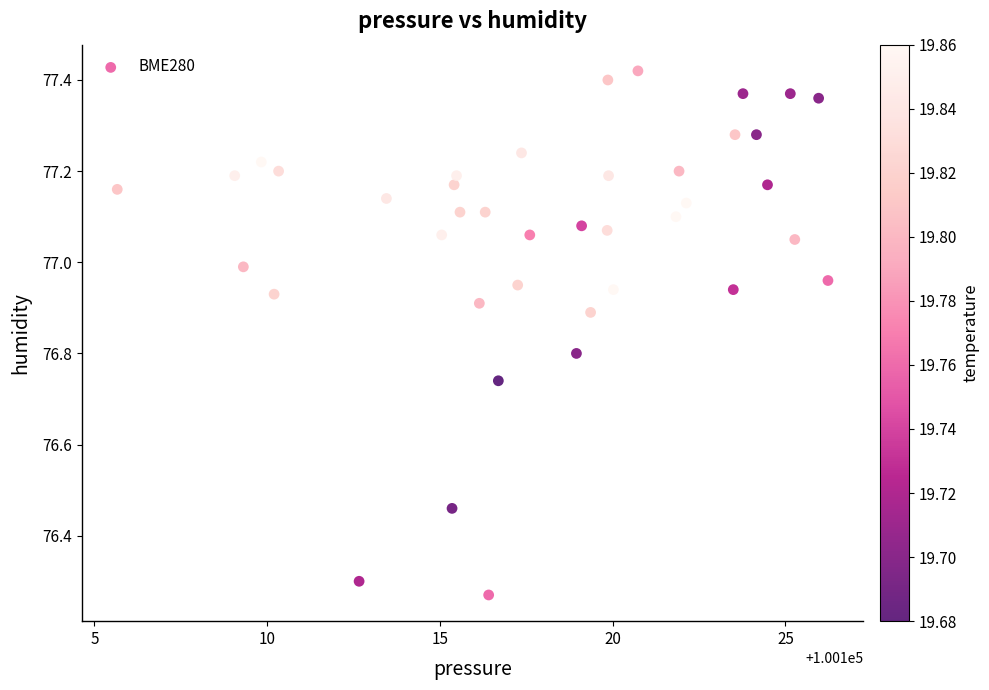

What is the range of X values (max minus min)?

20.6